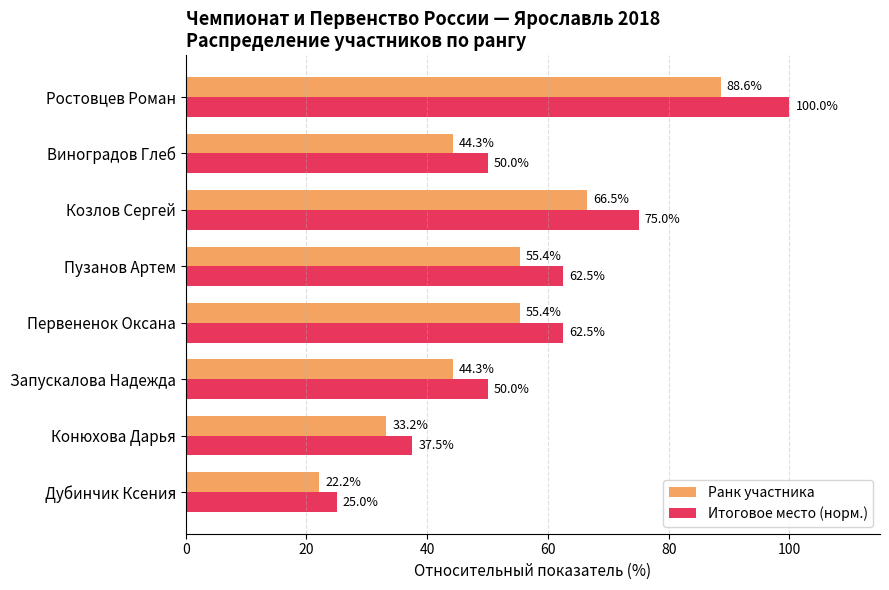

Is it true that Итоговое место (норм.) equals 62.5 at Пузанов Артем?

True